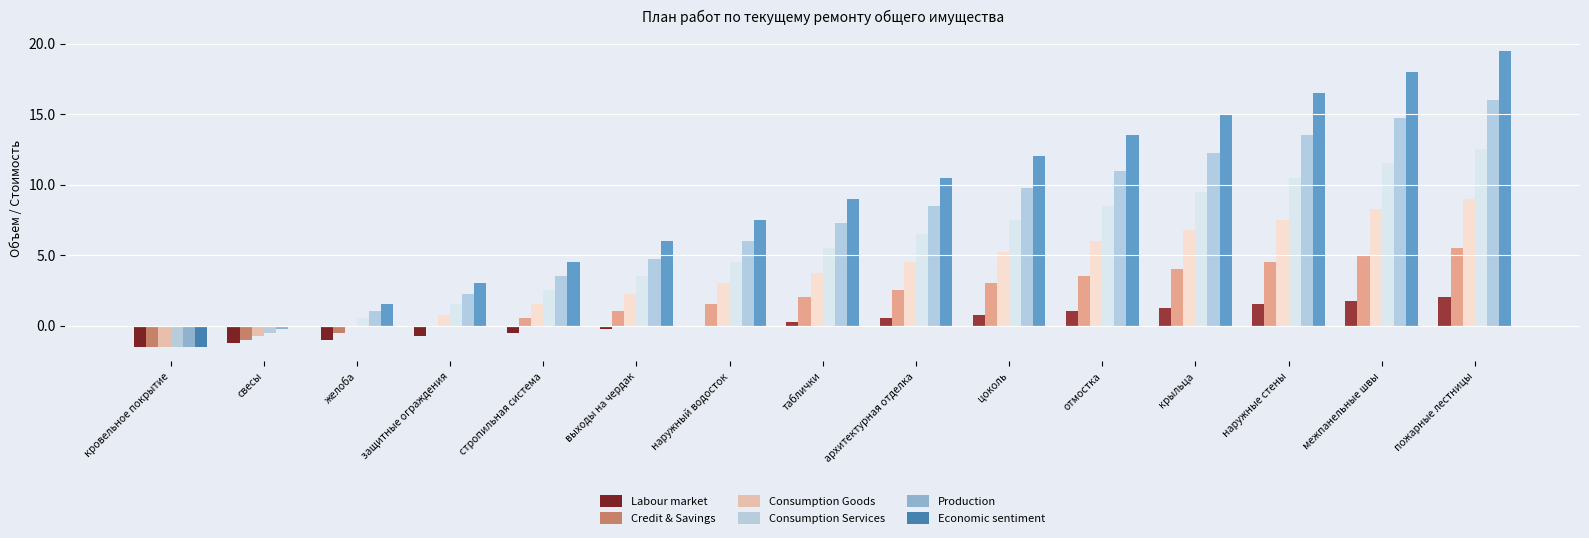

What is the maximum value shown in the chart?

19.5